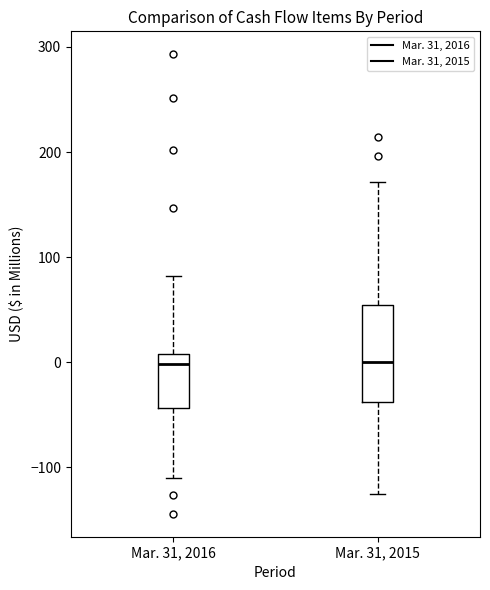

Reading left to right, read every box against the y-axis: the position of its median line, the range the box covers, and the ends of its whiskers. The values are not printed on the chart, so give them approximately, as read against the axis.

Mar. 31, 2016: median 0, box -40 to 10, whiskers -110 to 80
Mar. 31, 2015: median 0, box -40 to 60, whiskers -120 to 170